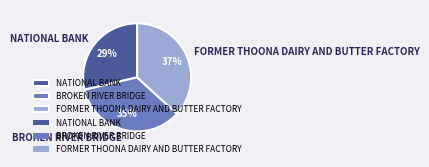

To the nearest percent, what is the difference between the FORMER THOONA DAIRY AND BUTTER FACTORY and BROKEN RIVER BRIDGE slice percentages?

2%